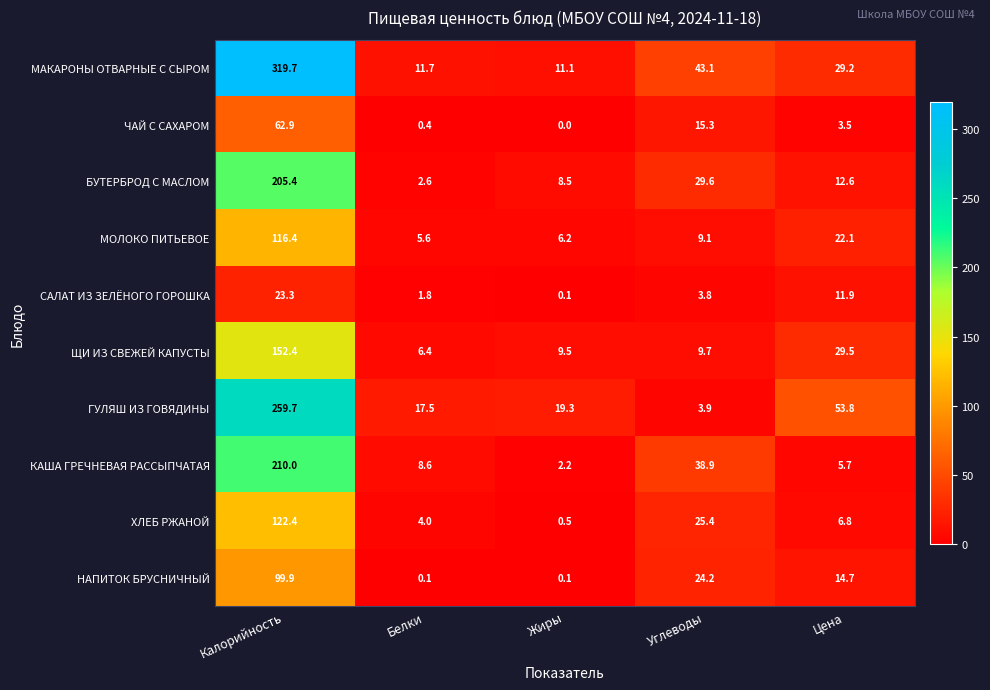

What is the total value across all series at Белки?

58.7